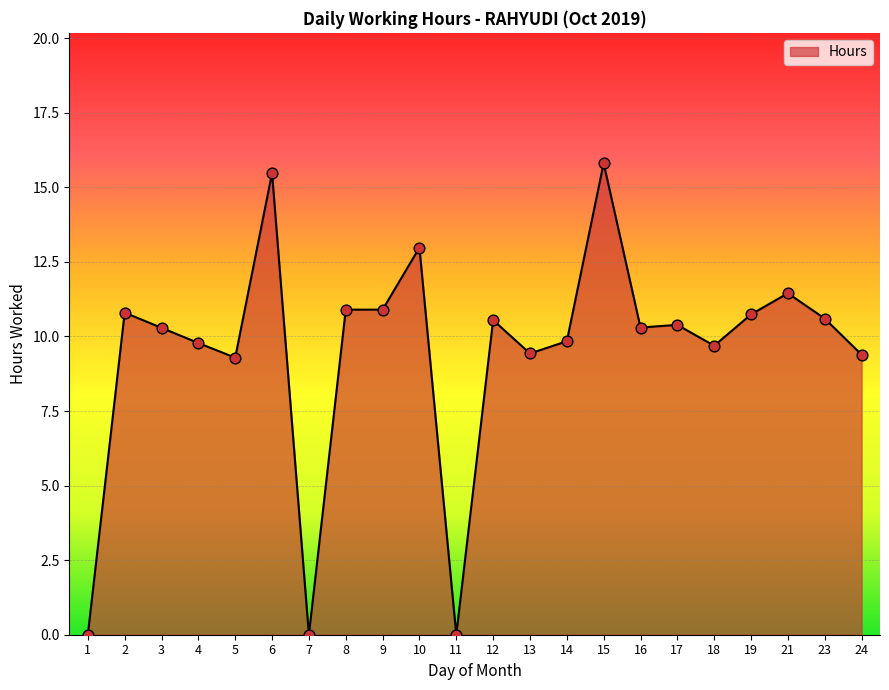

Between 4 and 5, which is larger?

4